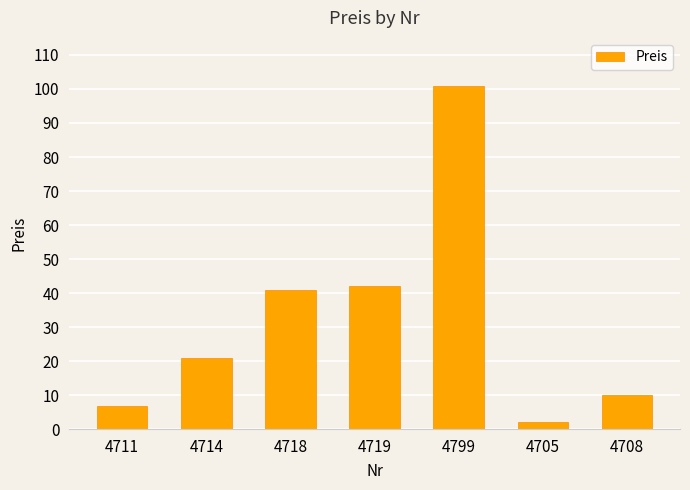

Reading left to right, list all the values displayed in this chart.

7.0	21.0	41.0	42.0	101.0	2.1	10.0